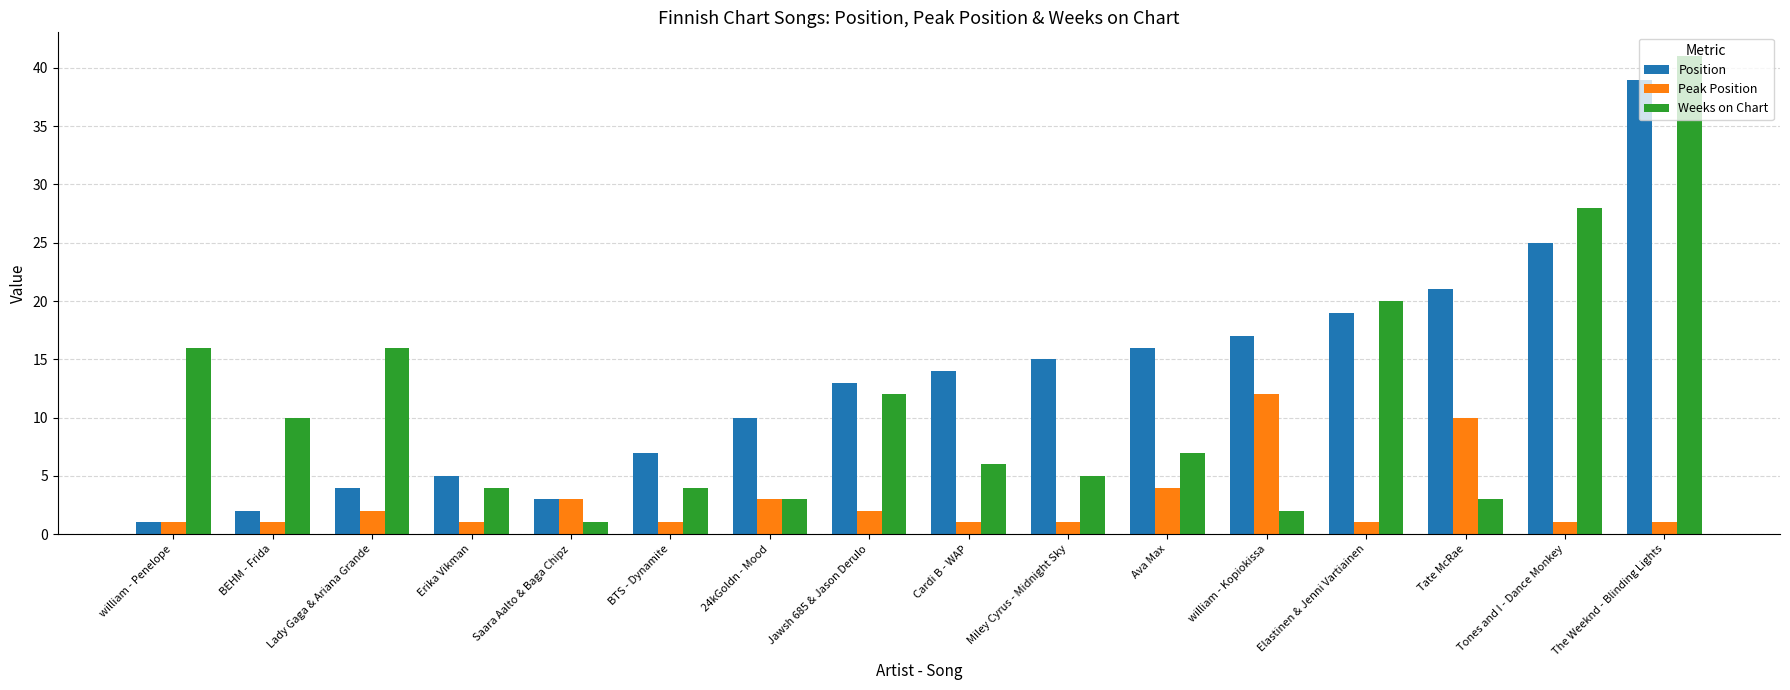

How many data points in Position are less than 14?

8